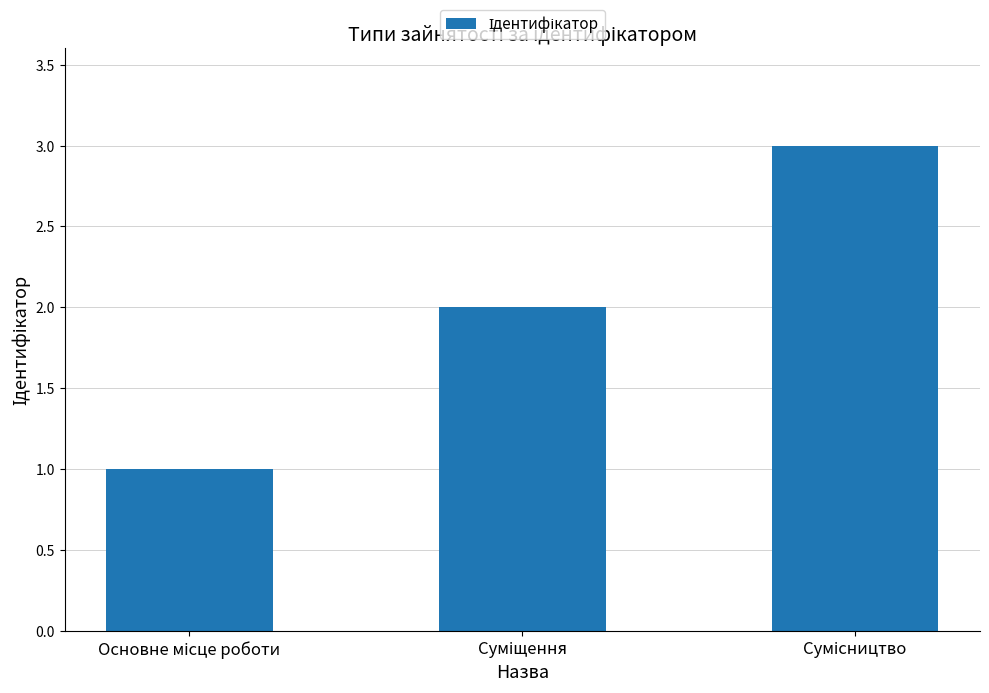

What is the maximum value shown in the chart?

3